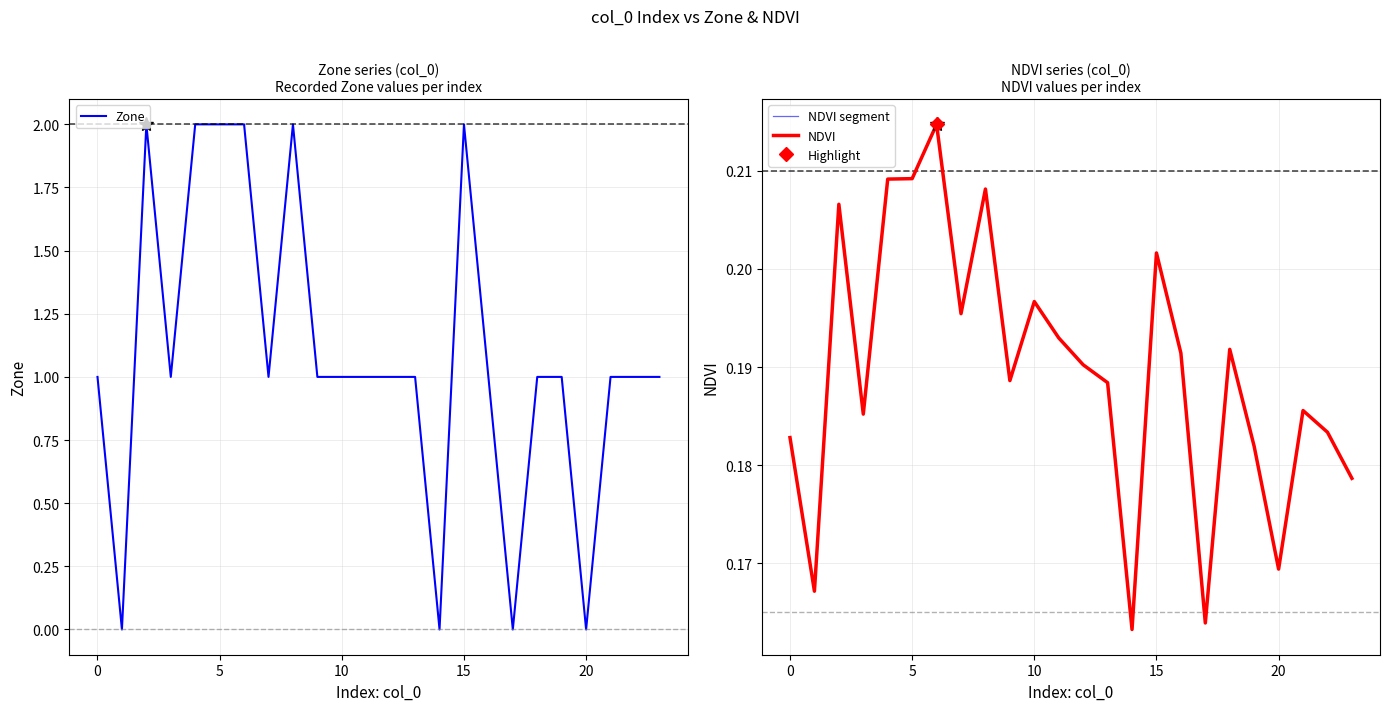

What is the value of the Zone point at the 7th from the left?

2.0